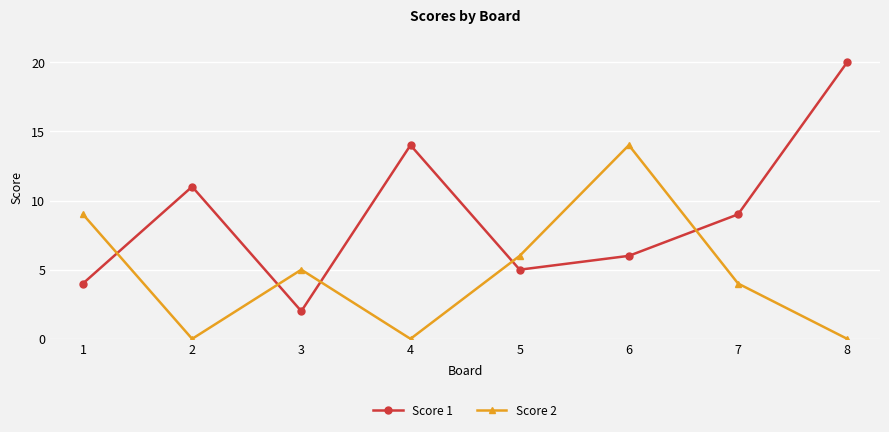

Rank the series by their average value, from lowest to highest.

Score 2, Score 1